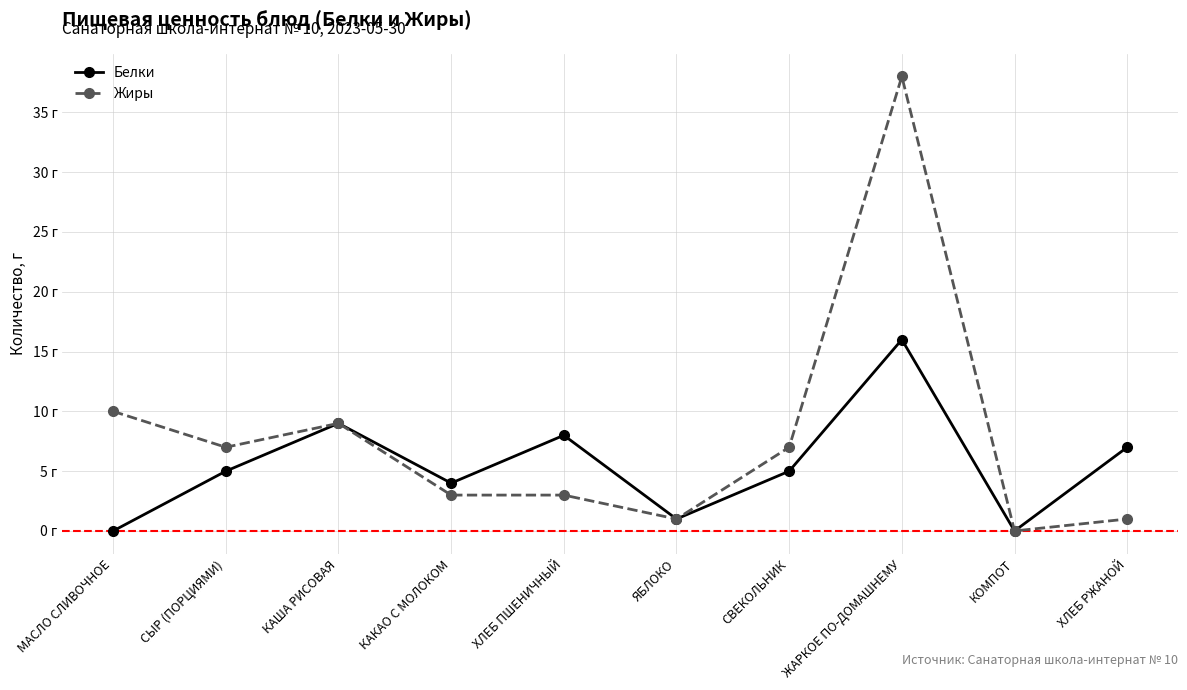

Reading left to right, extract all data points from this chart.

Белки: 0	5	9	4	8	1	5	16	0	7
Жиры: 10	7	9	3	3	1	7	38	0	1